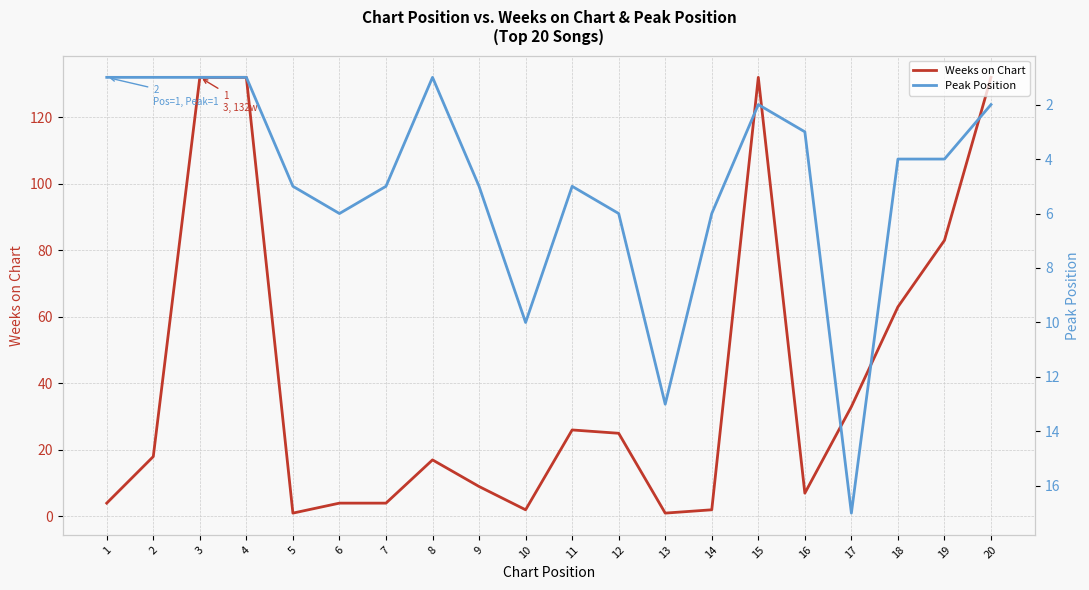

Which series has the largest range (max minus min)?

Weeks on Chart